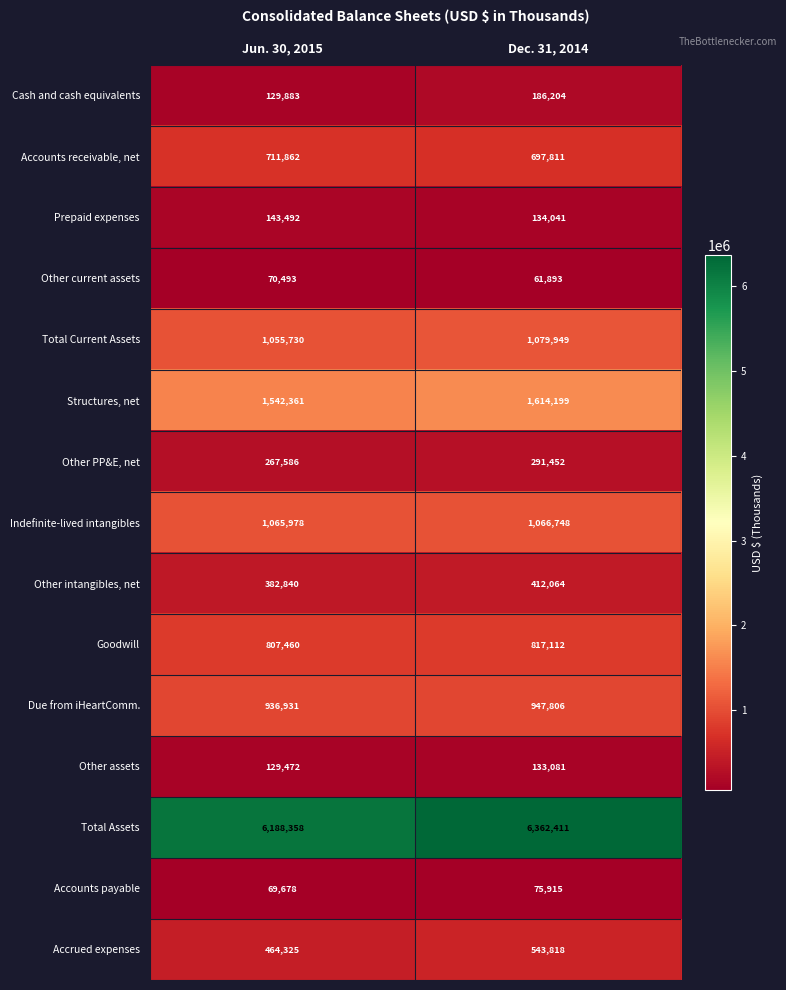

The value of Prepaid expenses at Dec. 31, 2014 is 134041. True or false?

True